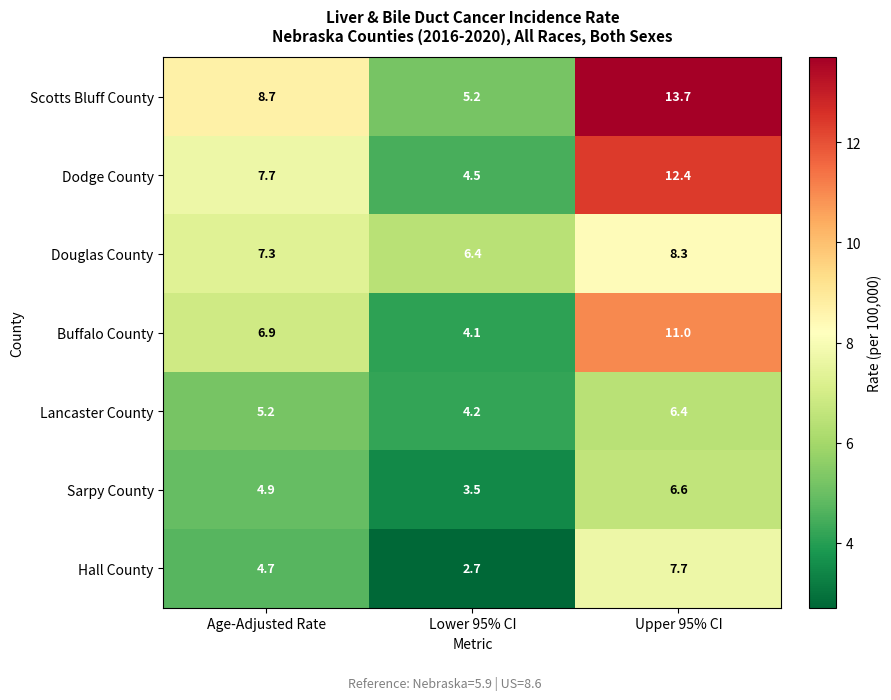

Where does the Sarpy County series first go above 4?

Age-Adjusted Rate